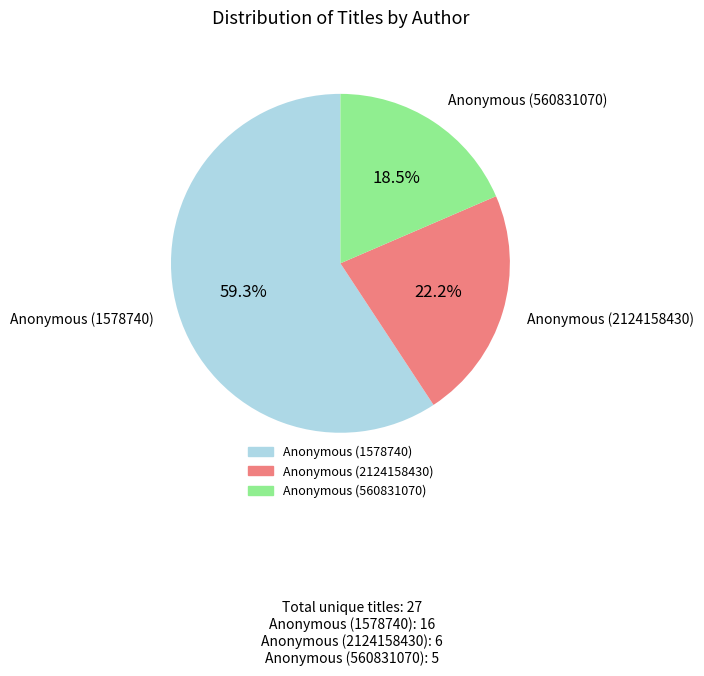

What is the smallest slice in the pie chart?

Anonymous (560831070)